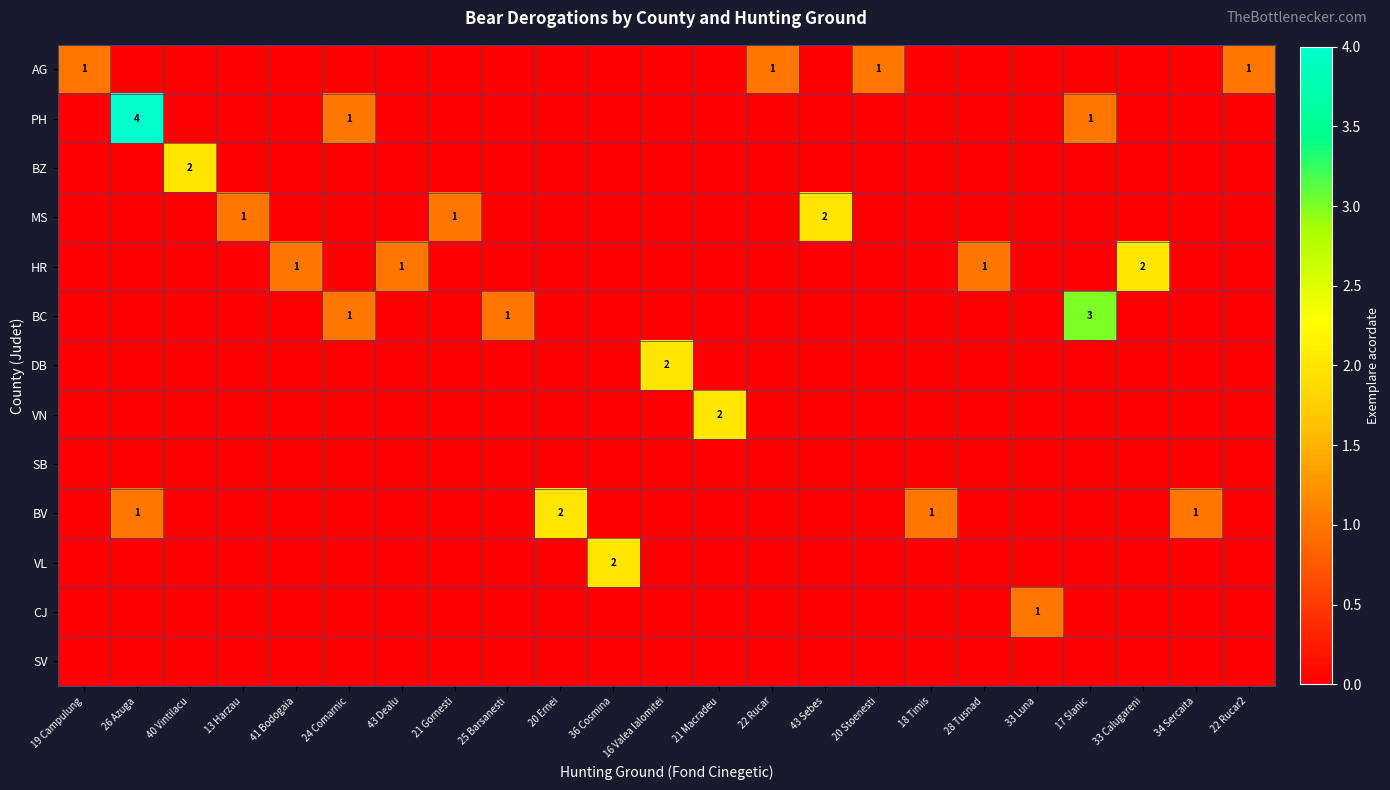

Is the value of MS at 22 Rucar greater than the value of HR at 18 Timis?

No